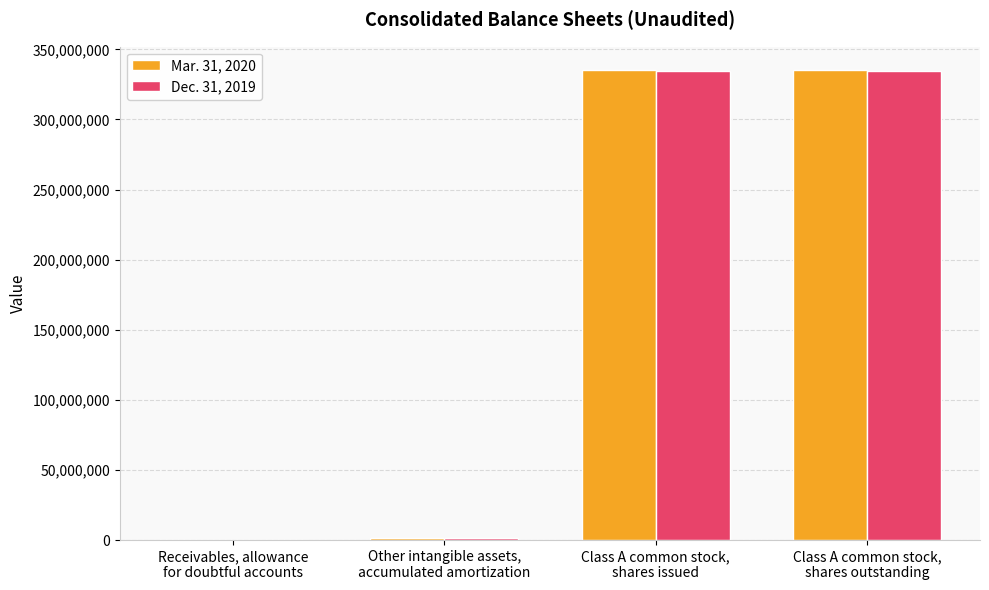

What is the greatest value displayed?

335145077